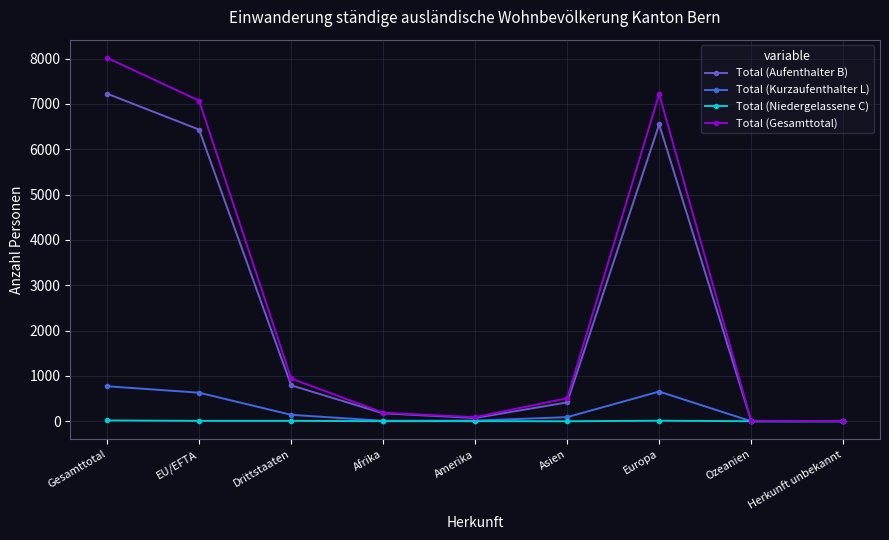

Does the chart display data point markers on the line(s)?

Yes